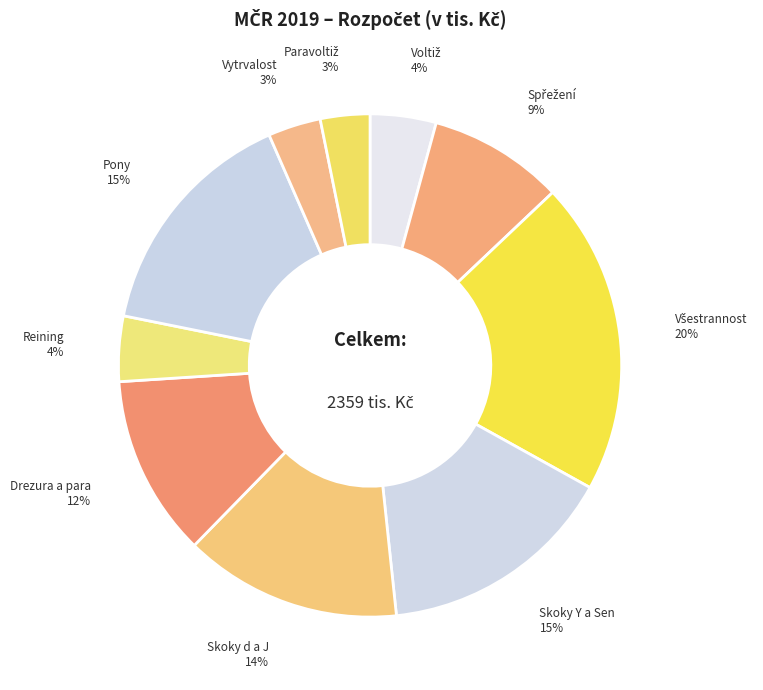

To the nearest percent, what is the average slice percentage?

10%